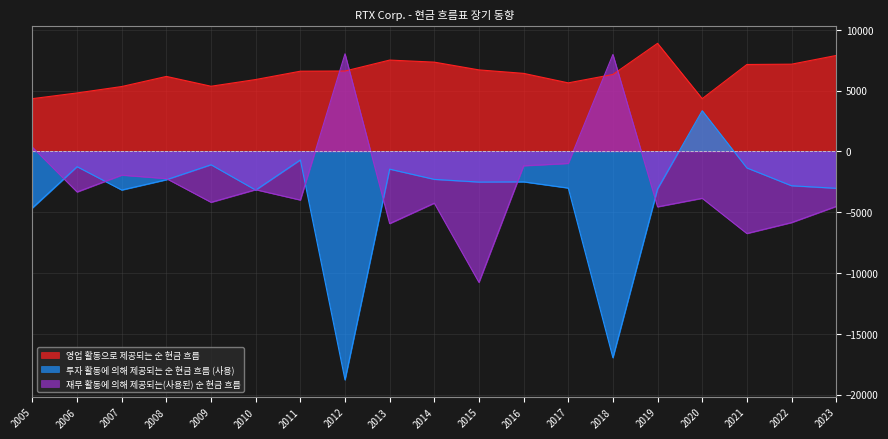

List the labels in order of 투자 활동에 의해 제공되는 순 현금 흐름 (사용) value, largest first.

2020, 2011, 2009, 2006, 2021, 2013, 2014, 2008, 2016, 2015, 2022, 2017, 2023, 2019, 2007, 2010, 2005, 2018, 2012